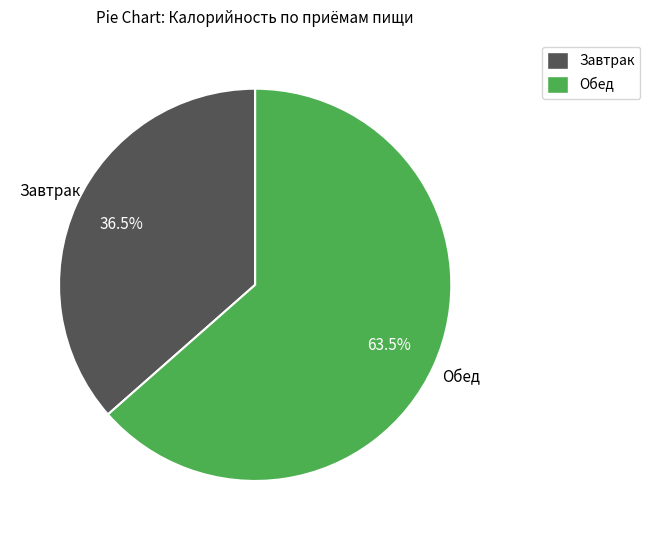

Approximately how many times larger is the value at Завтрак compared to Обед?

0.6